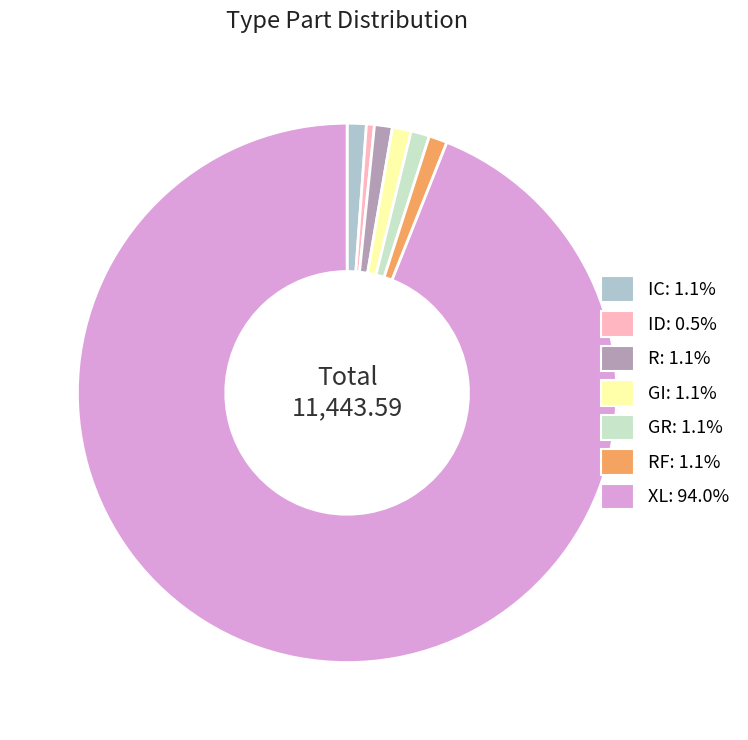

How many segments does this pie chart have?

7